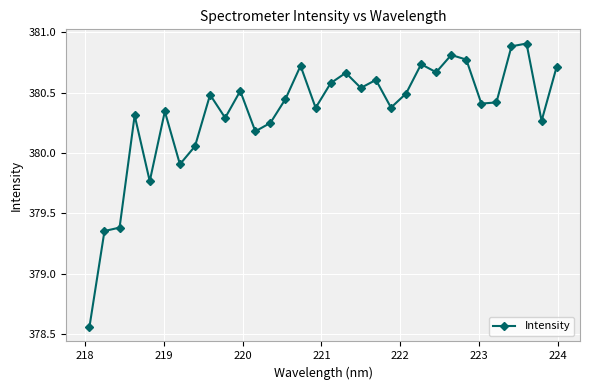

True or false: the data has more than 0 interior local peaks.

True